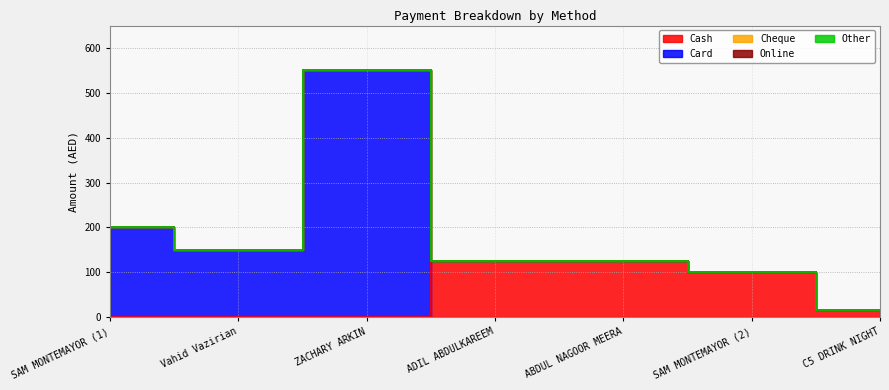

Rank the categories by Cheque value from lowest to highest.

SAM MONTEMAYOR (1), Vahid Vazirian, ZACHARY ARKIN, ADIL ABDULKAREEM, ABDUL NAGOOR MEERA, SAM MONTEMAYOR (2), C5 DRINK NIGHT